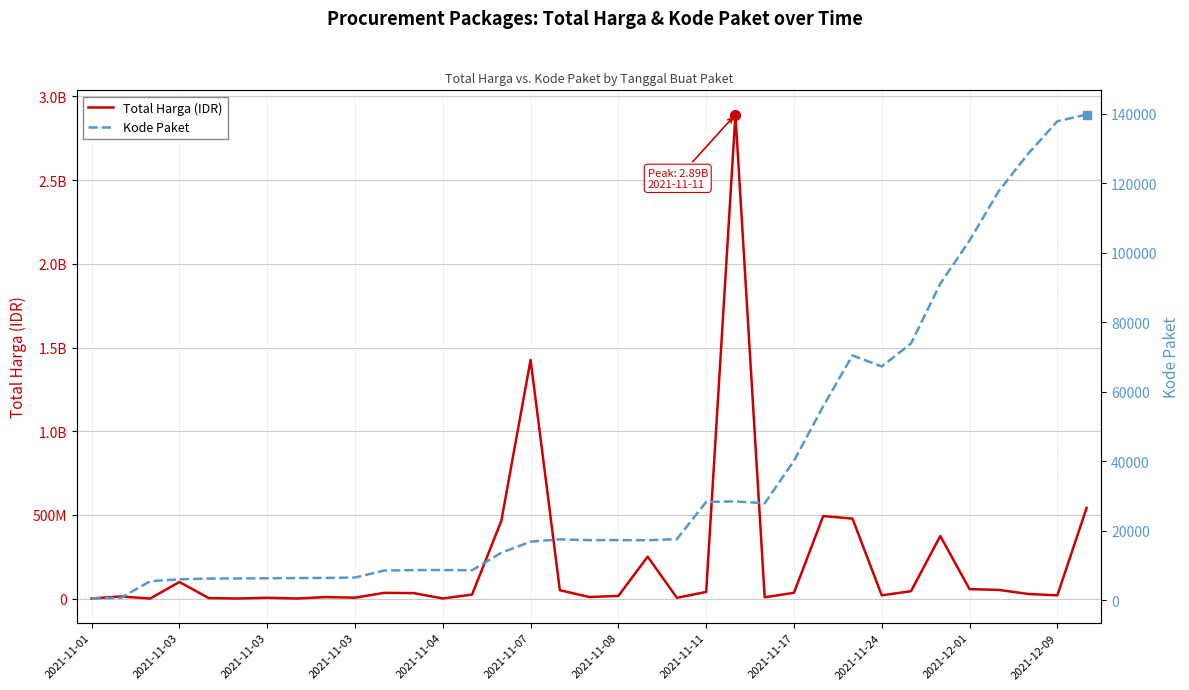

What is the total value across all series at 2021-11-04?

2778214